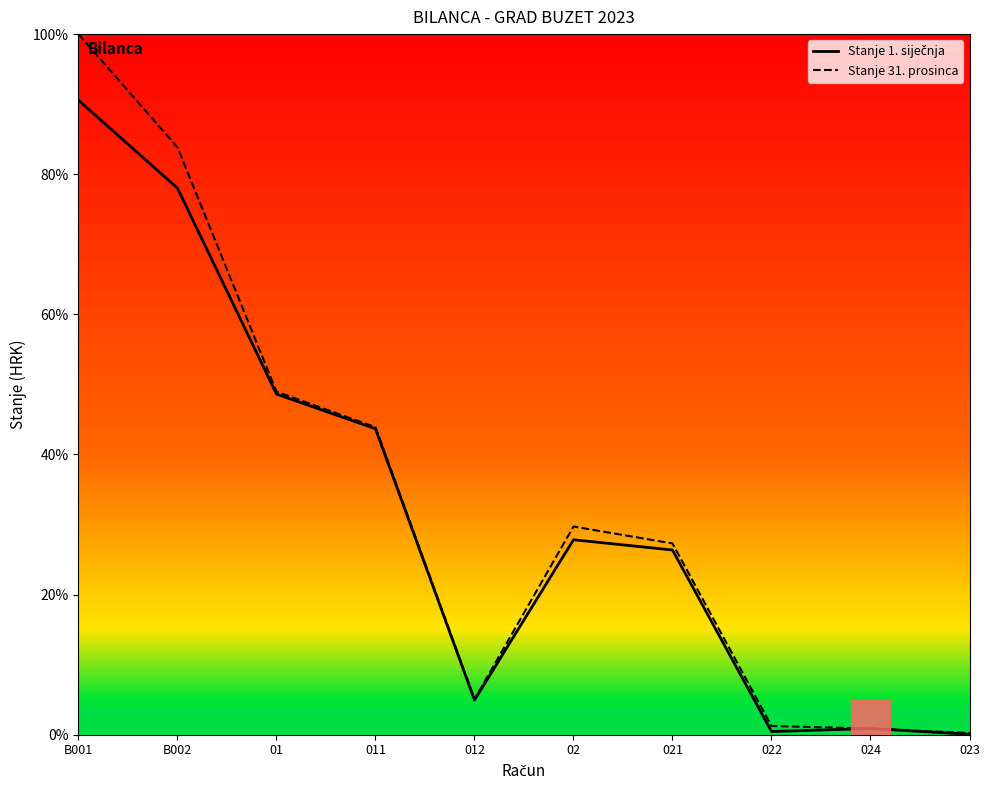

Which series has the largest total across all categories?

Stanje 31. prosinca